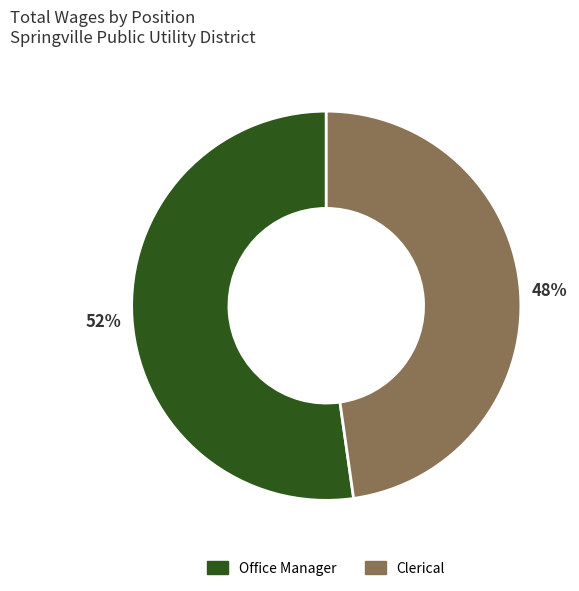

The Office Manager slice represents 52% of the pie. True or false?

True